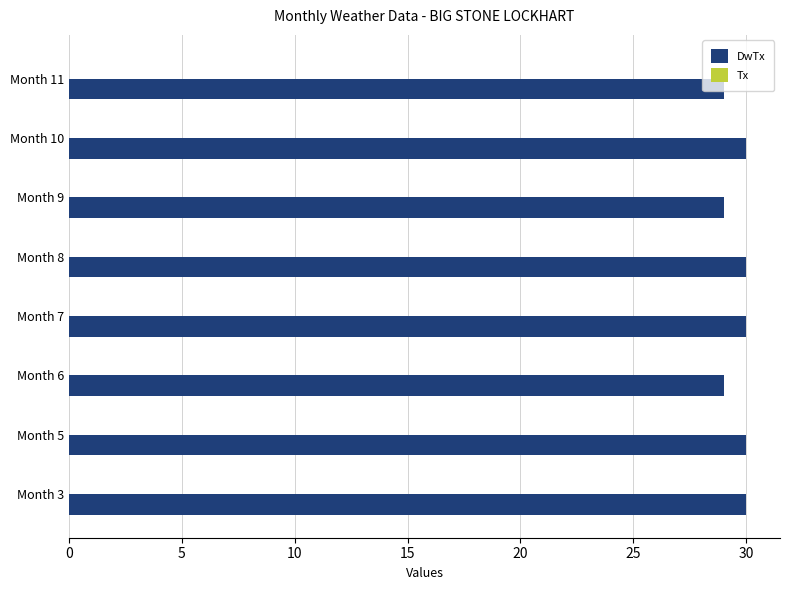

What is the average value?

30